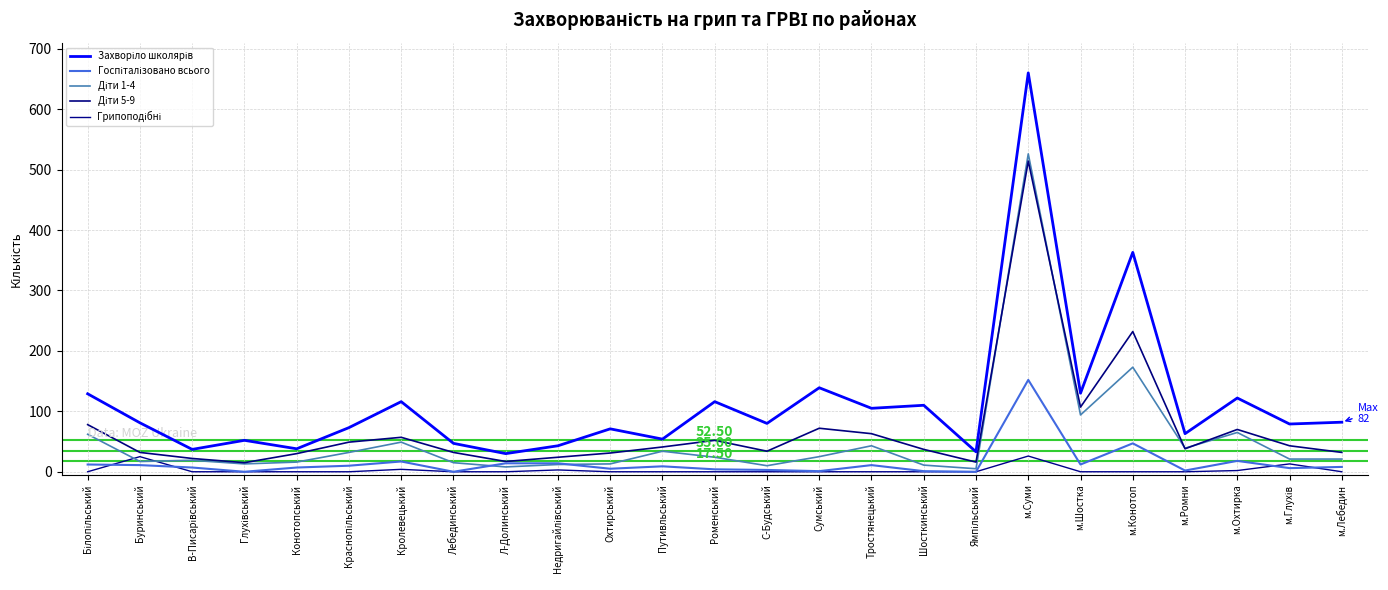

Does the chart have visible grid lines?

Yes